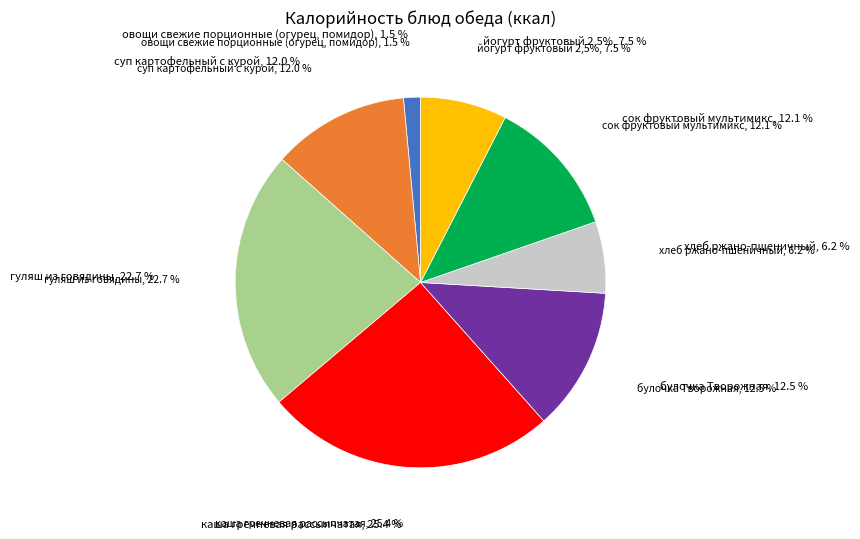

What percentage do овощи свежие порционные (огурец, помидор) and сок фруктовый мультимикс together represent?

13.6%